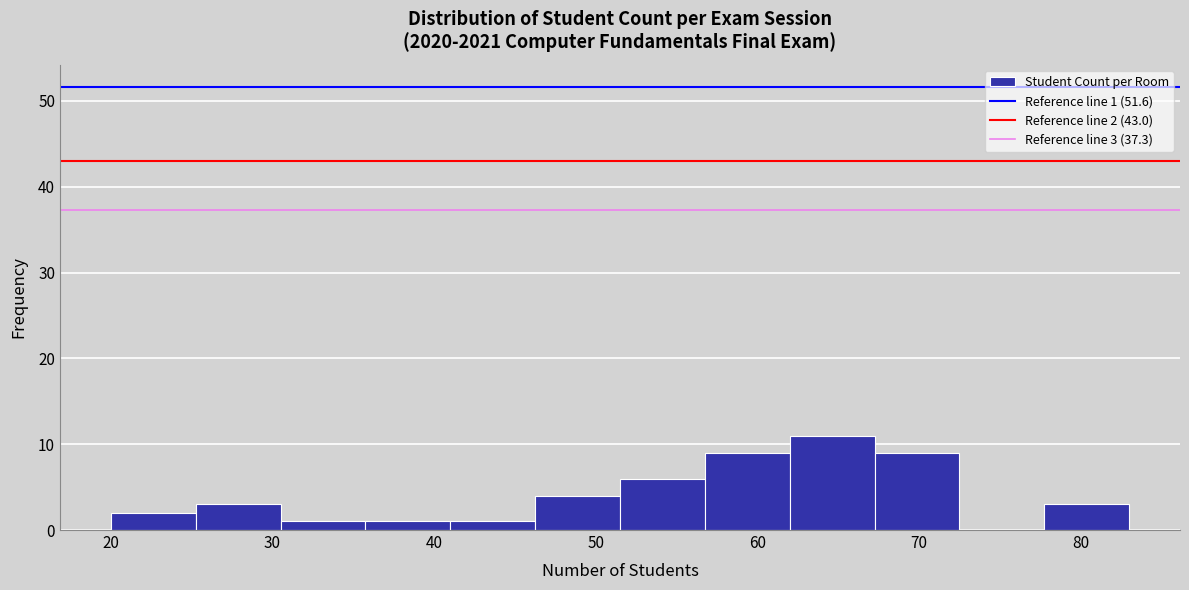

Which range on the x-axis has the tallest bar?

62 to 67